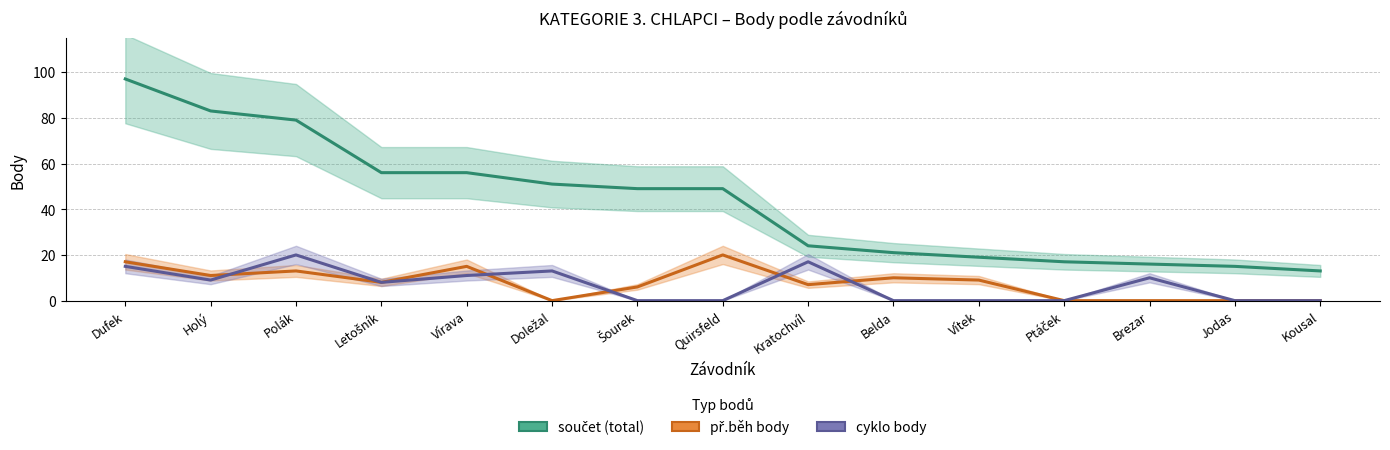

Reading right to left, what are all the values shown in this chart?

součet (total): 13	15	16	17	19	21	24	49	49	51	56	56	79	83	97
př.běh body: 0	0	0	0	9	10	7	20	6	0	15	8	13	11	17
cyklo body: 0	0	10	0	0	0	17	0	0	13	11	8	20	9	15